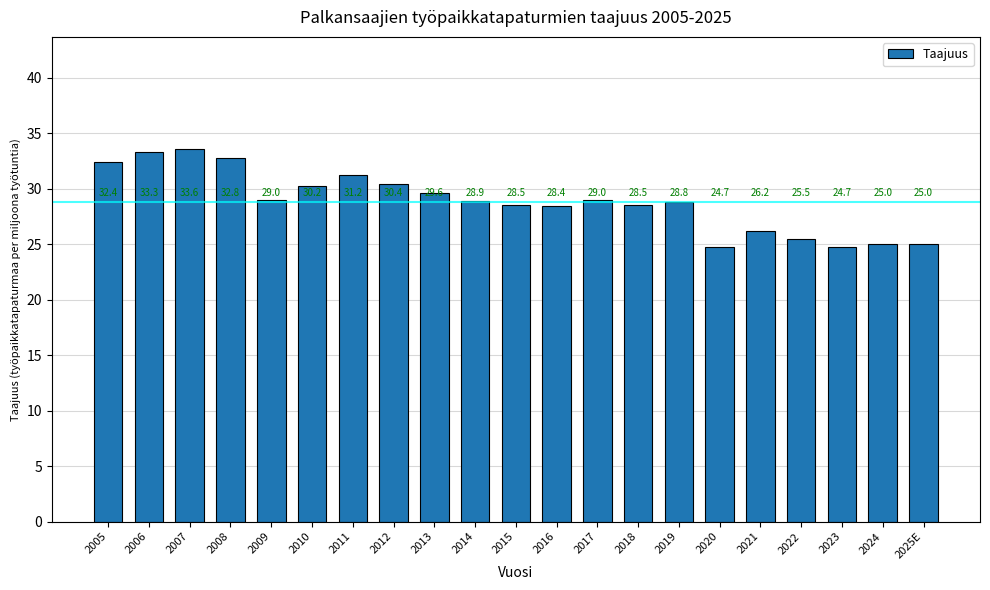

What is the smallest value displayed?

24.7